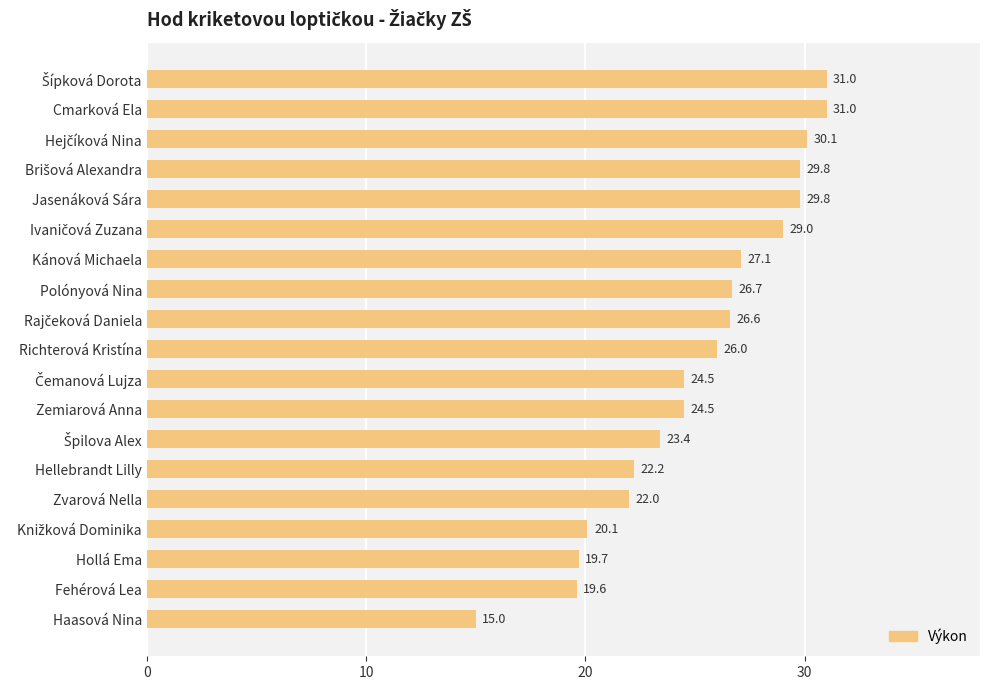

What is the change in value from Hellebrandt Lilly to Fehérová Lea?

-2.6